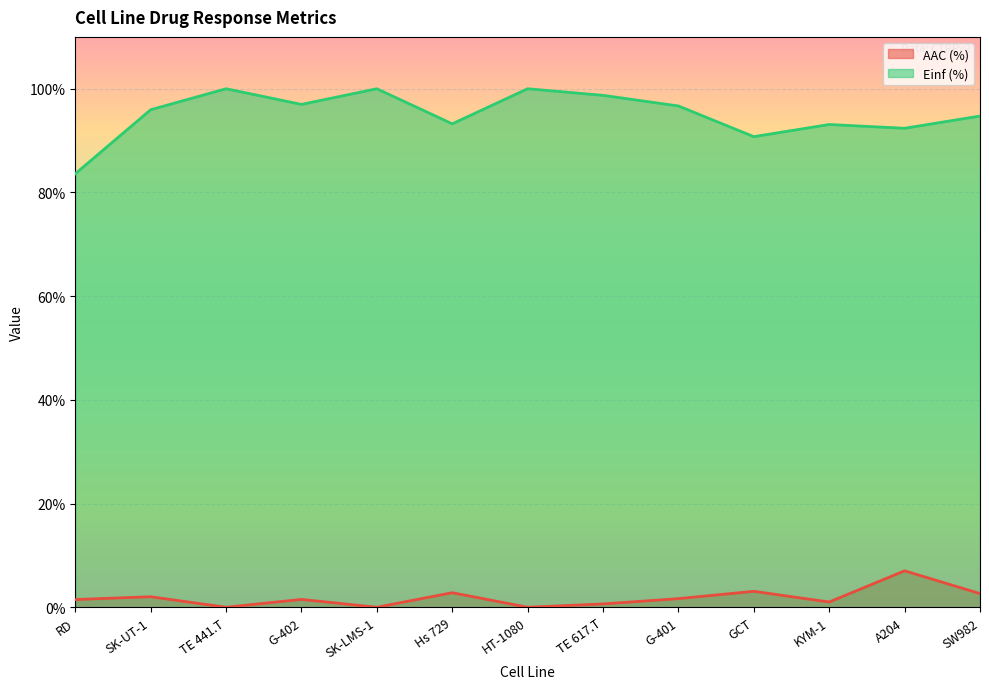

True or false: Einf (%) and AAC (%) cross at least once.

False